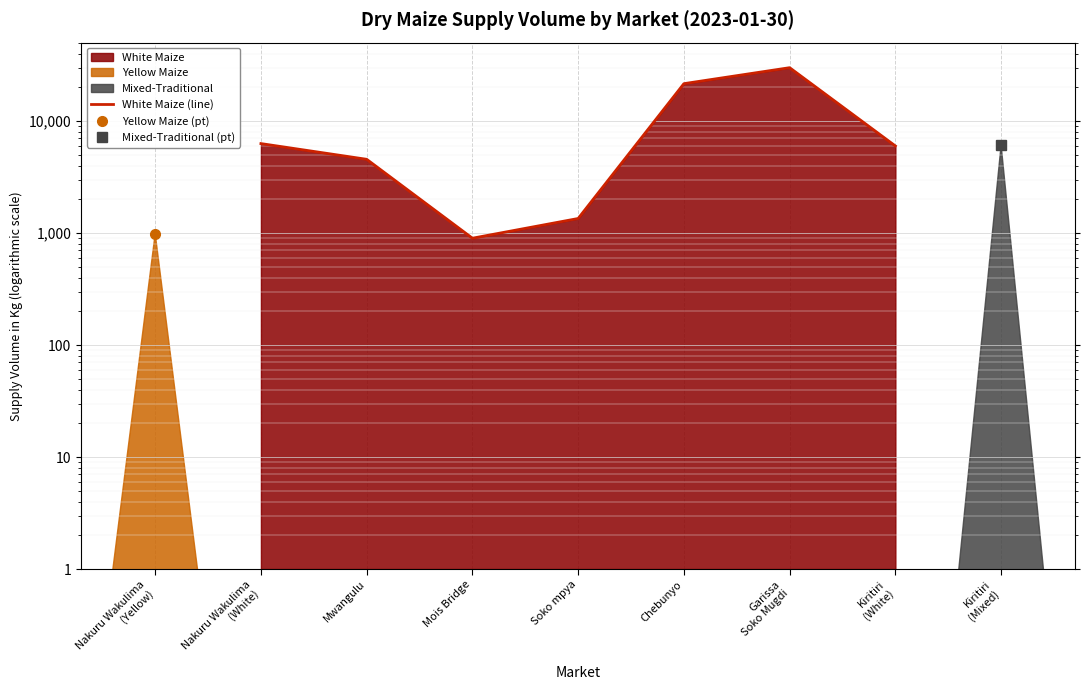

What is the value of the 2nd point from the left?

4560